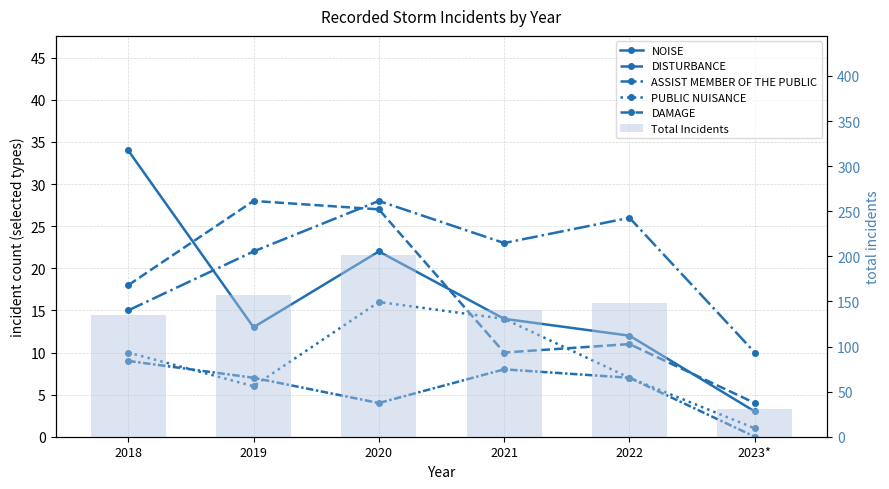

Between 2018 and 2021, which series saw the biggest shift?

NOISE